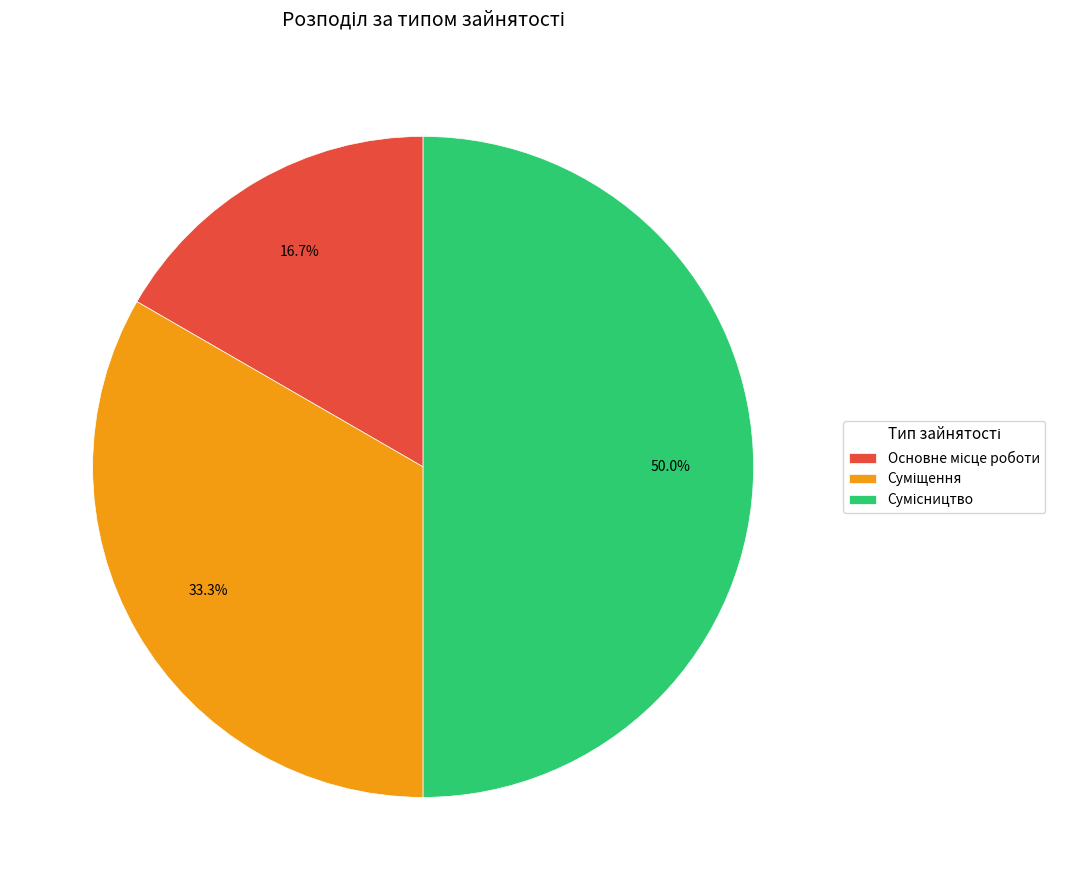

Rank the categories by value from lowest to highest.

Основне місце роботи, Суміщення, Сумісництво